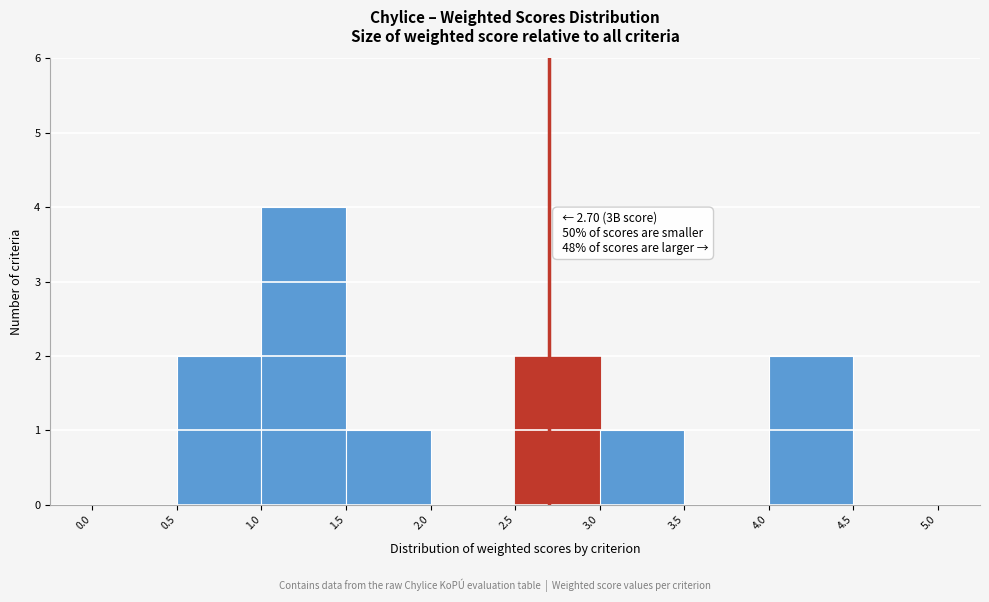

Over which range of the x-axis is the bar tallest?

1.0 to 1.5